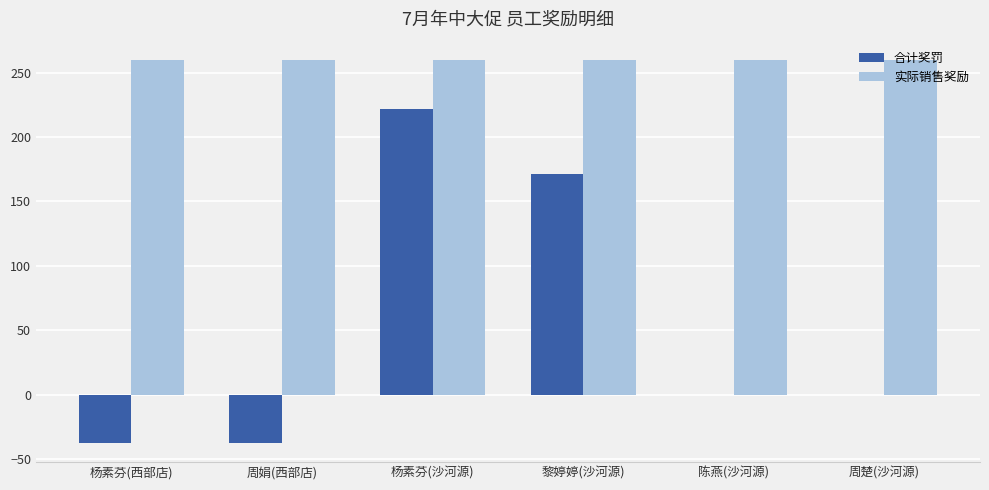

What is the sum of the 合计奖罚 values at 陈燕(沙河源) and 周娟(西部店)?

-37.5